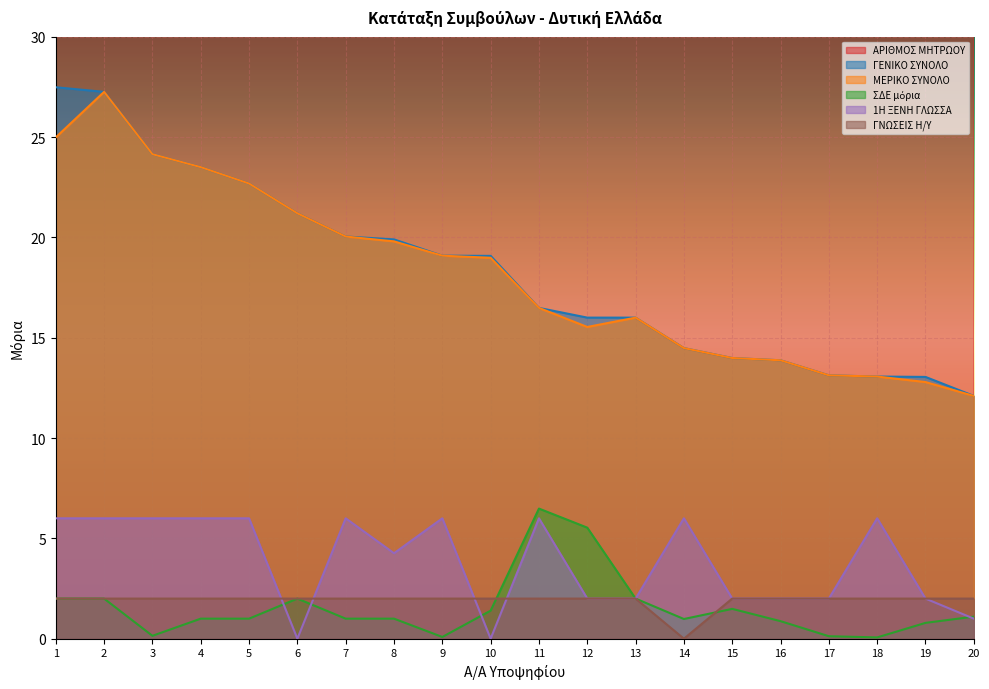

Which series has the largest range (max minus min)?

ΑΡΙΘΜΟΣ ΜΗΤΡΩΟΥ